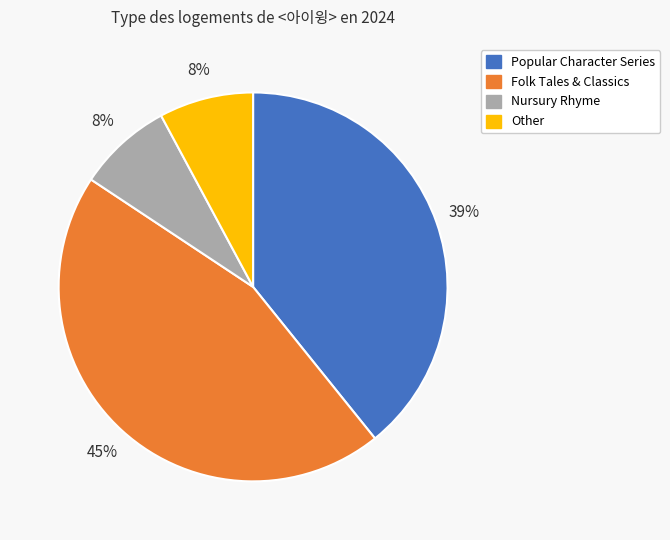

Is Popular Character Series the majority of the pie?

No